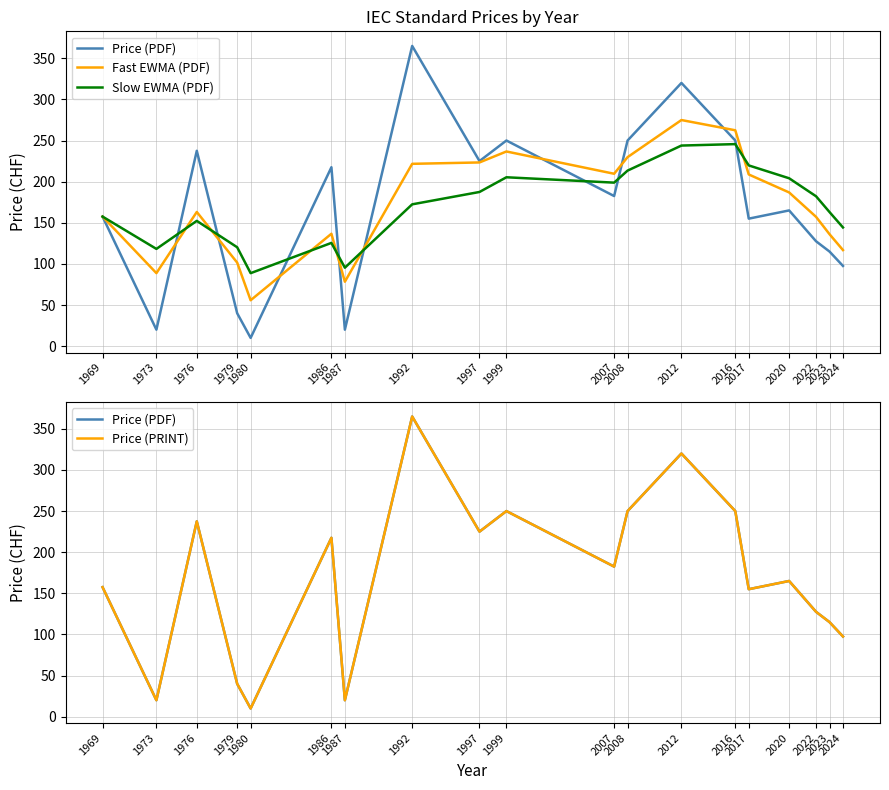

What is the value of the Price (PDF) point at the 19th from the left?

97.5